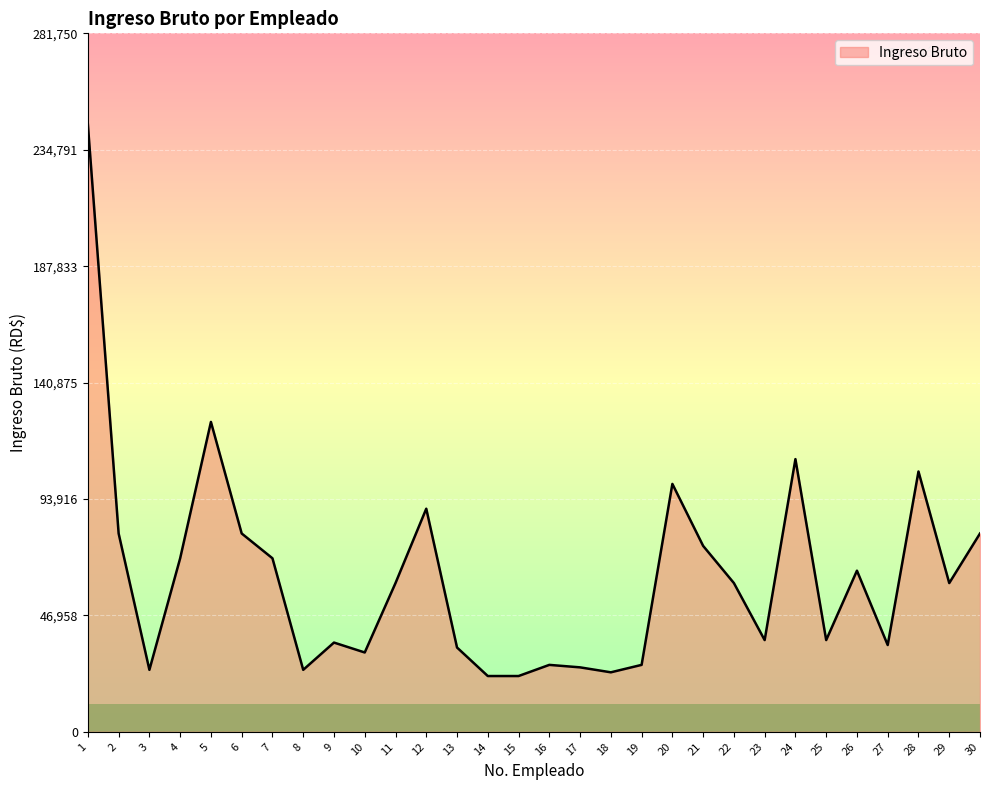

What is the ratio of the value at 15 to the value at 30?

0.3